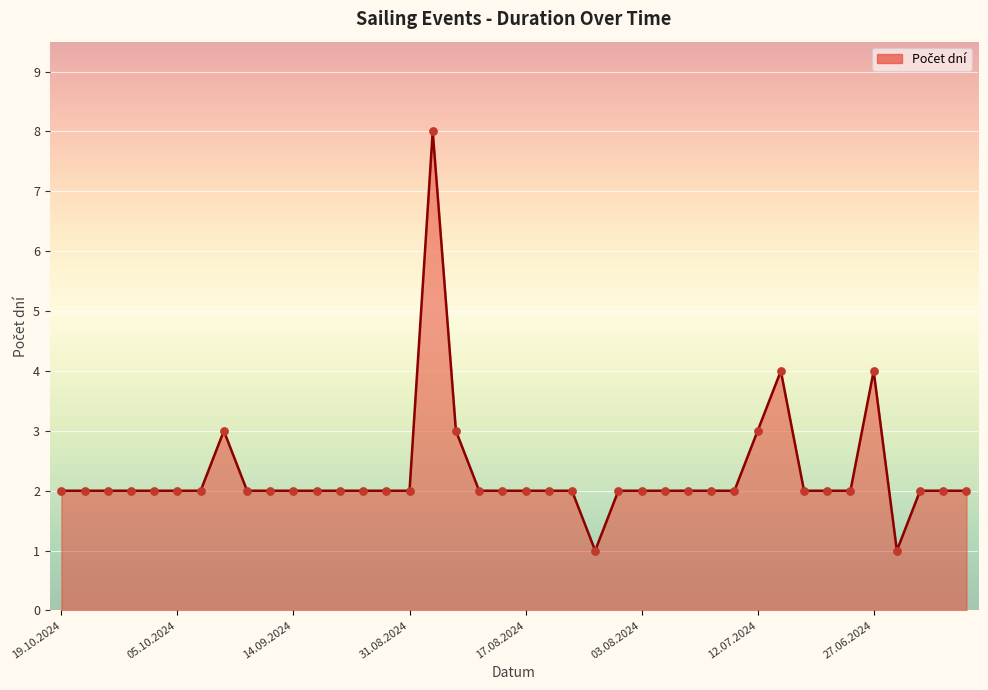

What is the difference between the maximum and minimum values?

7